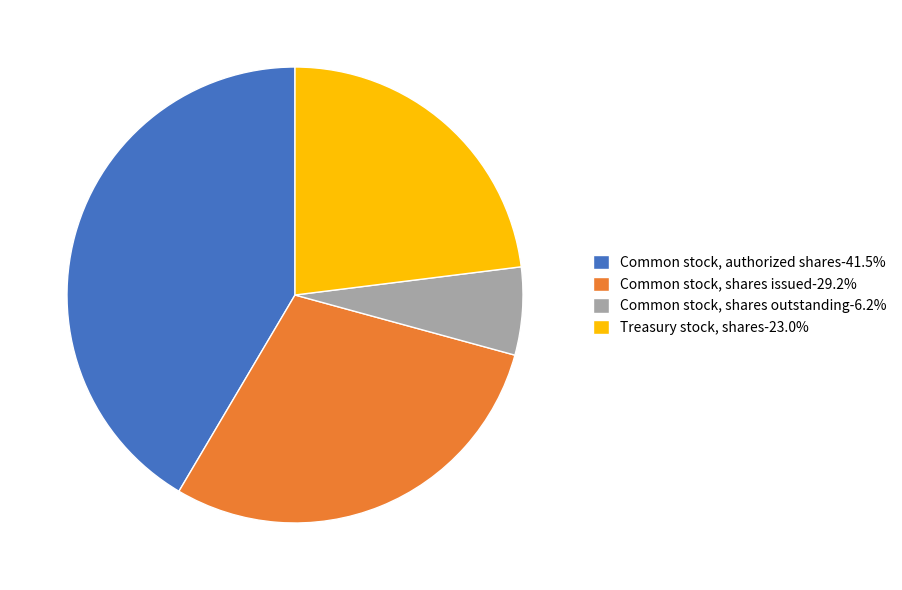

Do Treasury stock, shares-23.0% and Common stock, authorized shares-41.5% together represent more than half of the pie?

Yes